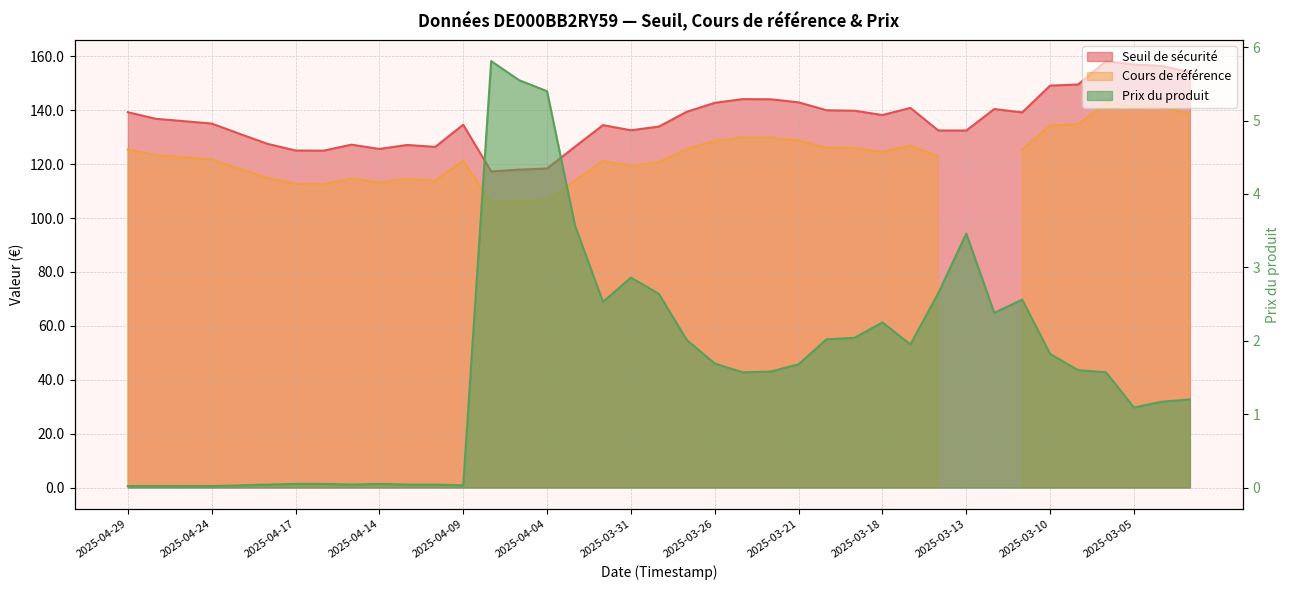

True or false: Seuil de sécurité and Prix du produit cross at least once.

False